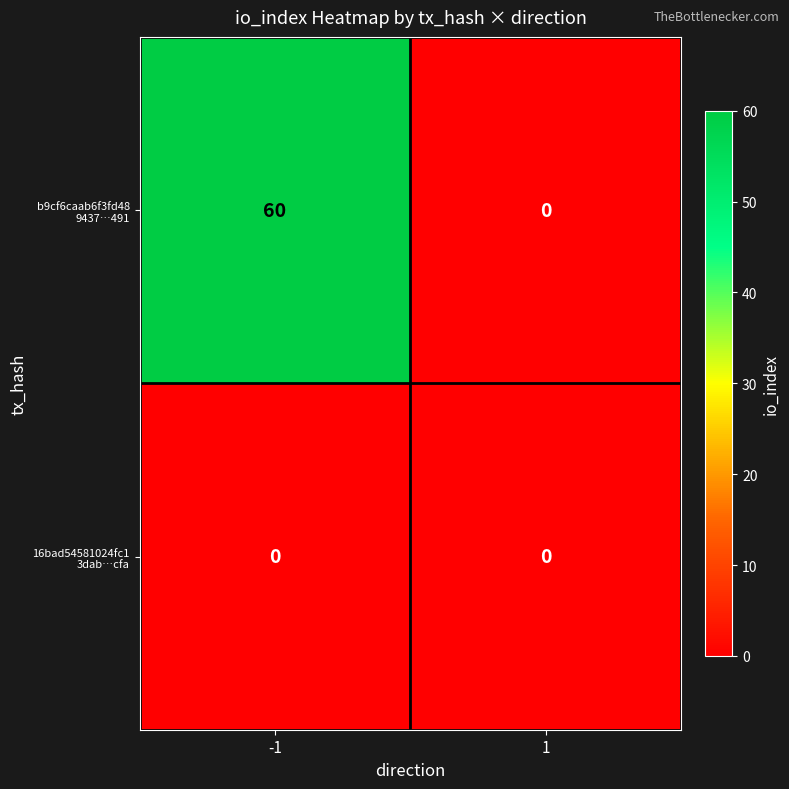

What is the total value across all series at -1?

60